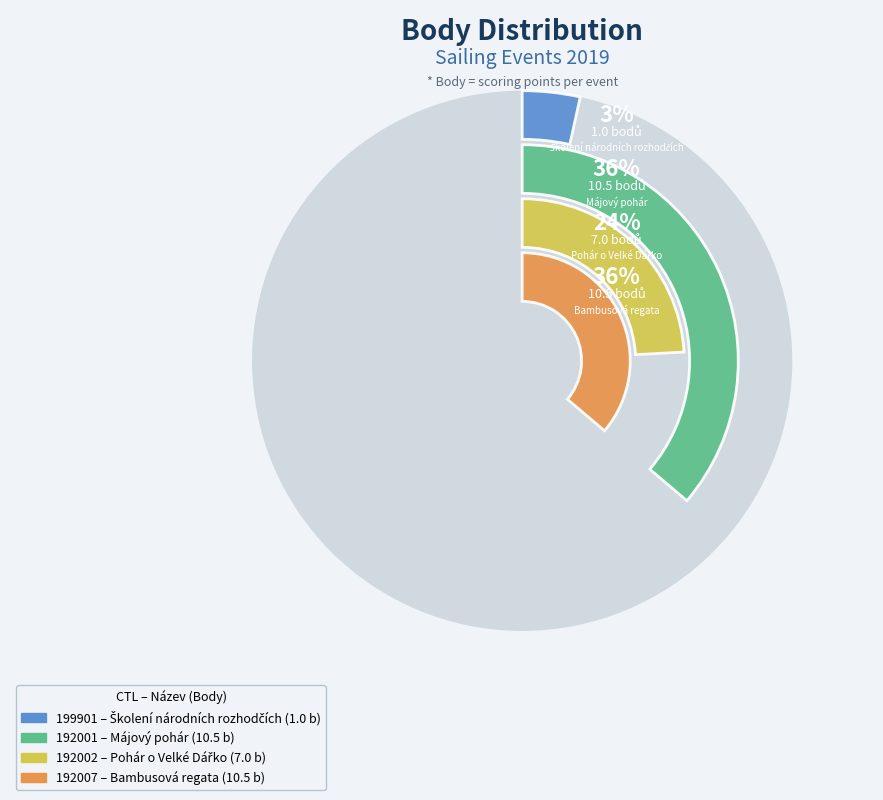

Count the number of slices in the pie.

4